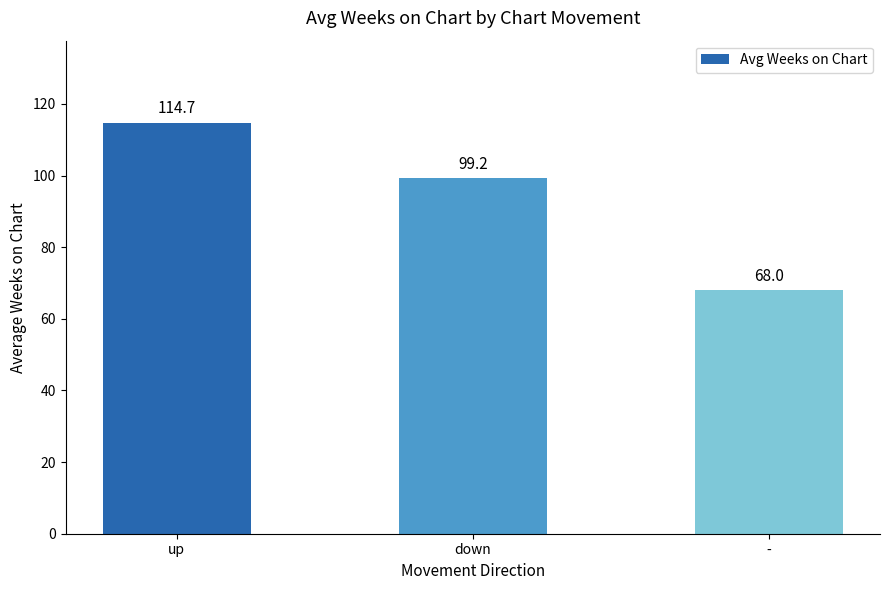

What is the change in value from up to -?

-46.7